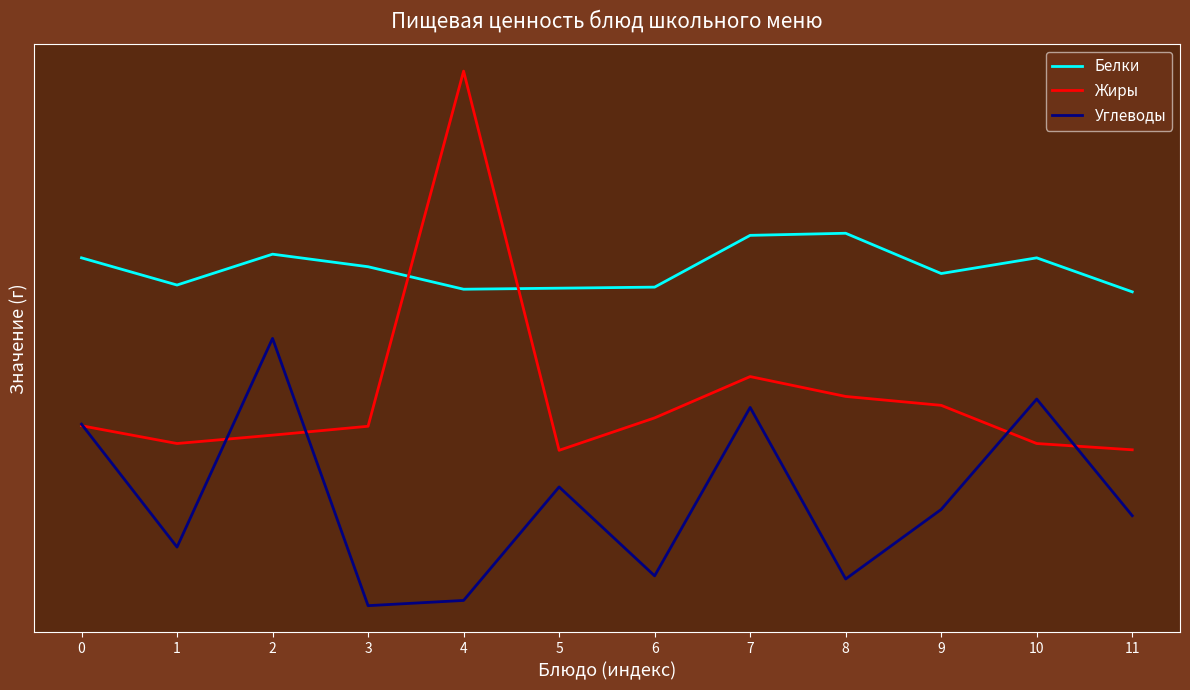

True or false: Жиры has more than 1 interior local peaks.

True